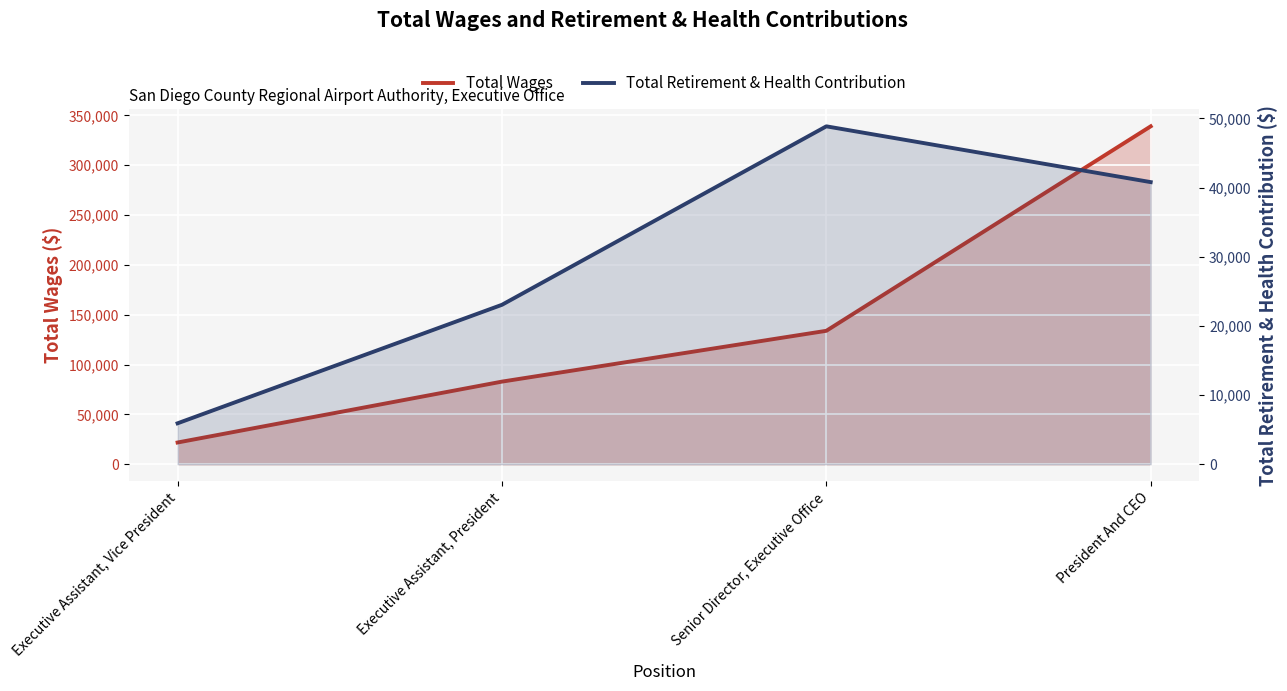

List the series in order of their peak value, highest first.

Total Wages, Total Retirement & Health Contribution